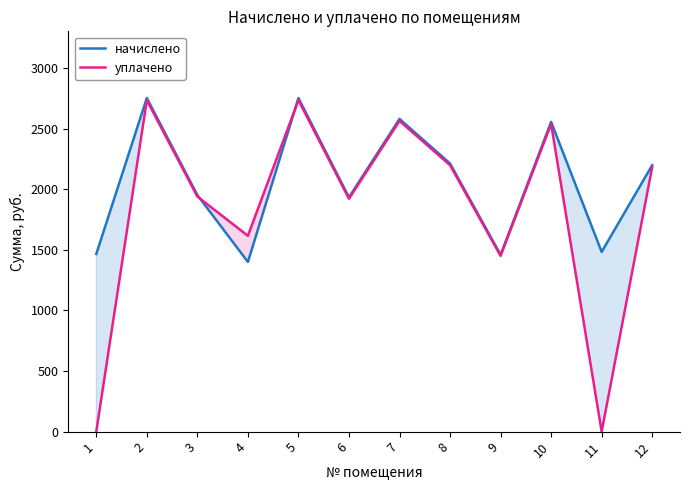

How many lines are shown in the chart?

2